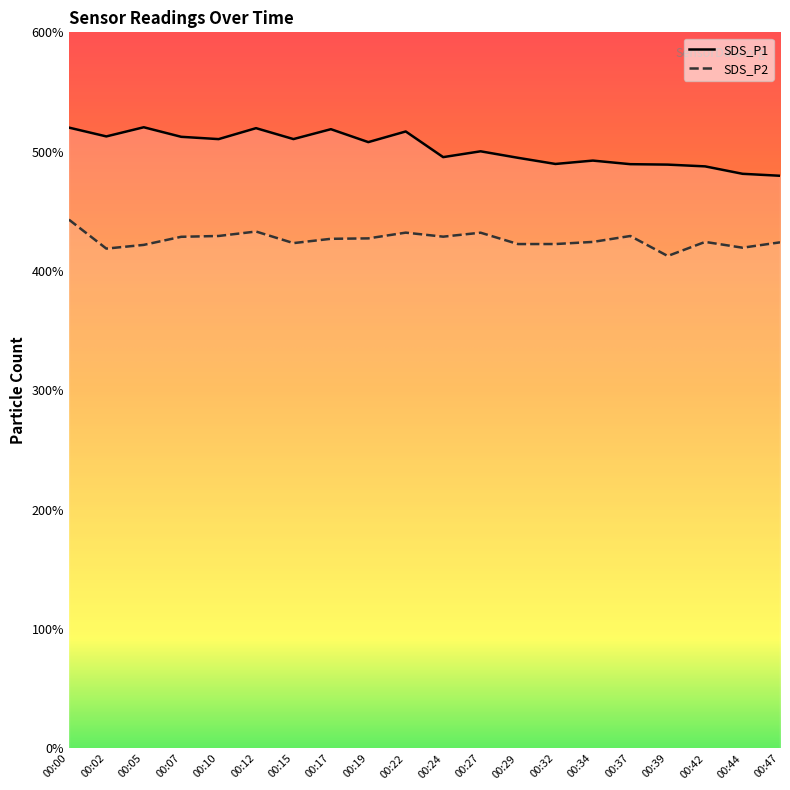

In SDS_P2, how many points are higher than both neighbors (excluding endpoints)?

5